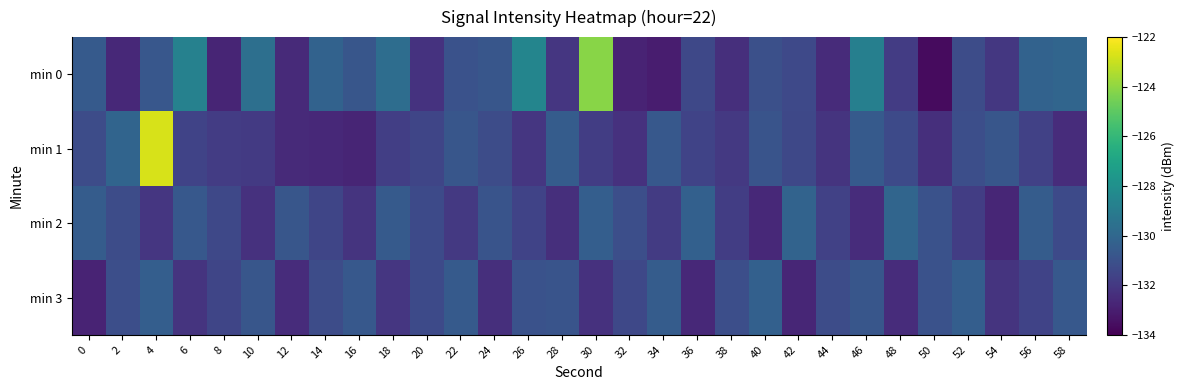

Which series has the widest spread of values?

min 1